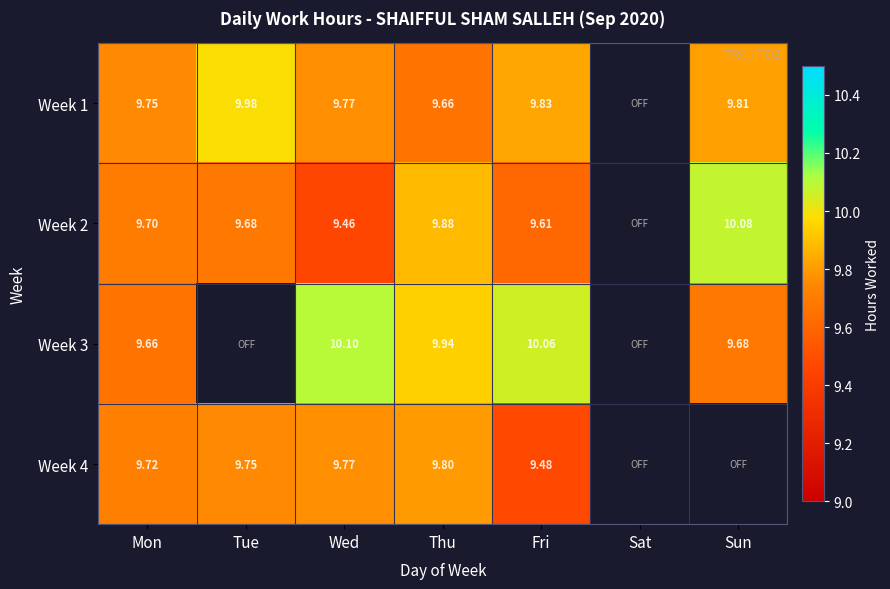

The value of Week 3 at Thu is 15.2. True or false?

False